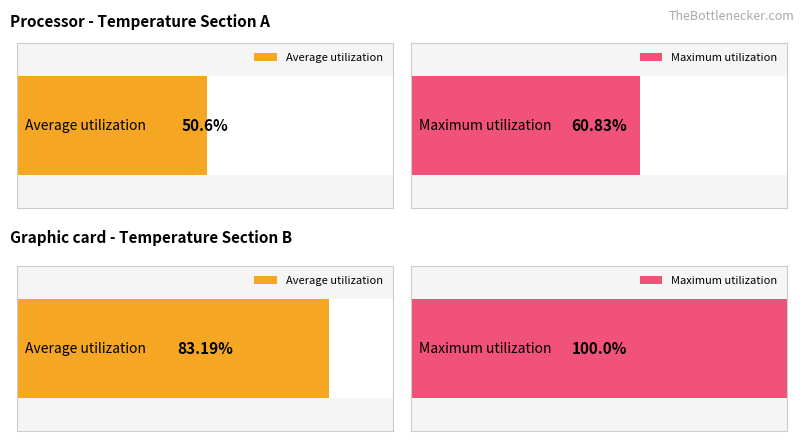

Is it true that Average utilization equals 2.5 at 15?

False